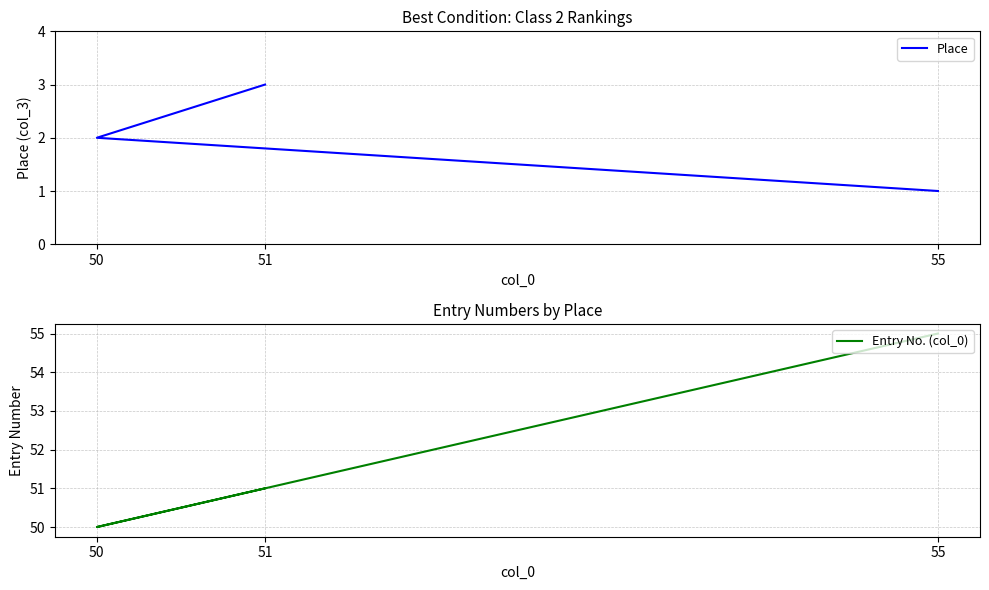

What is the label of the 2nd point from the right?

50